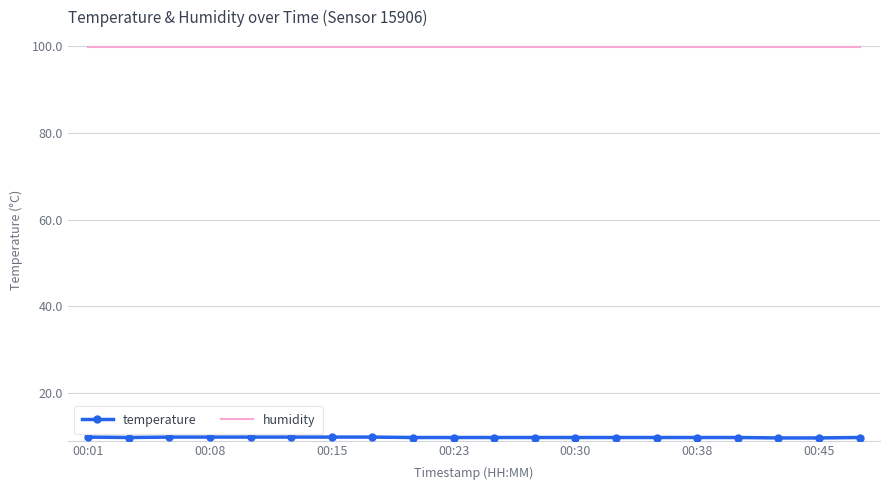

What is the lowest value of the humidity series?

99.9